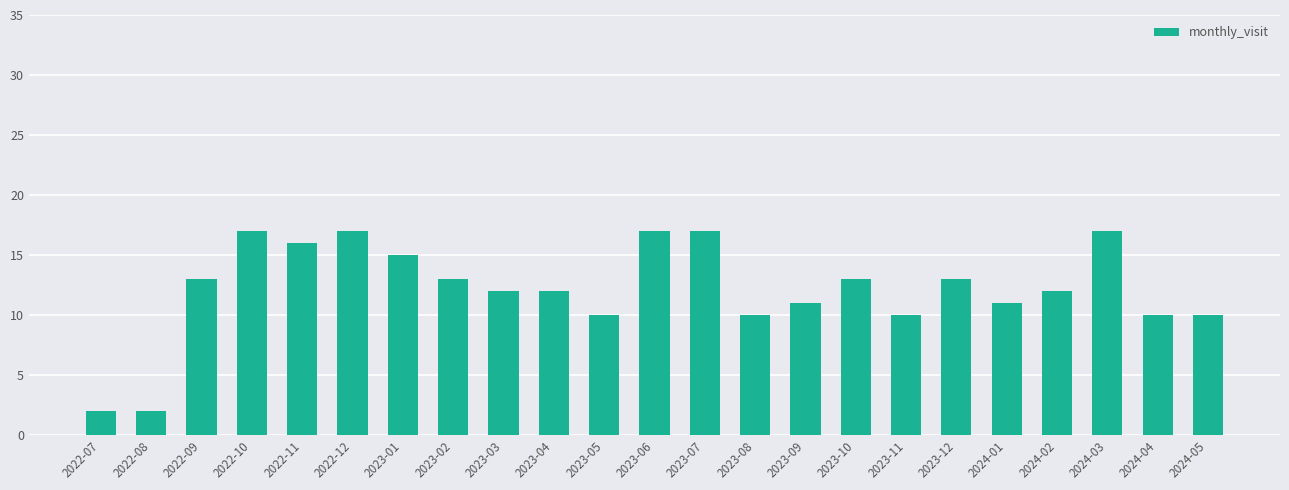

What is the change in value from 2022-09 to 2023-11?

-3